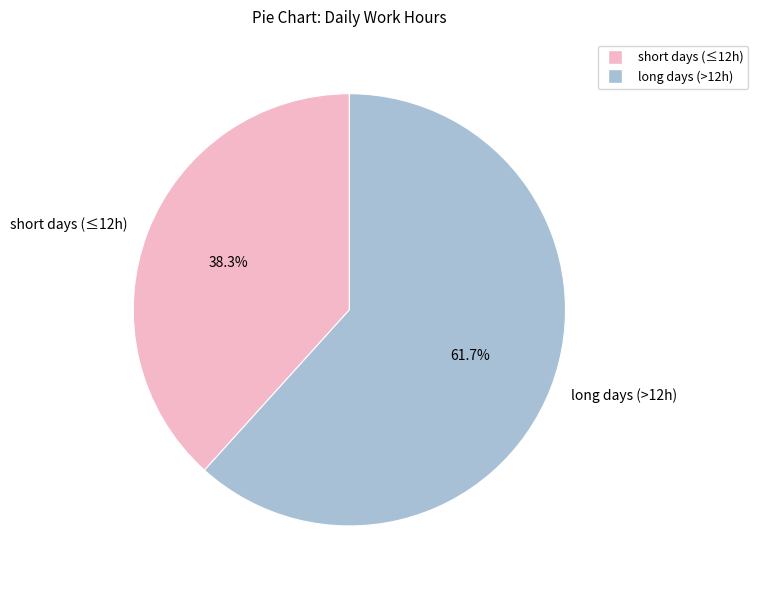

How many segments does this pie chart have?

2